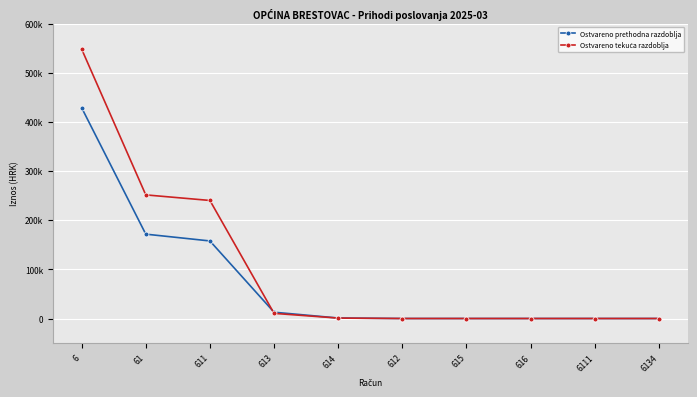

Is this an area chart (filled region under the line)?

No